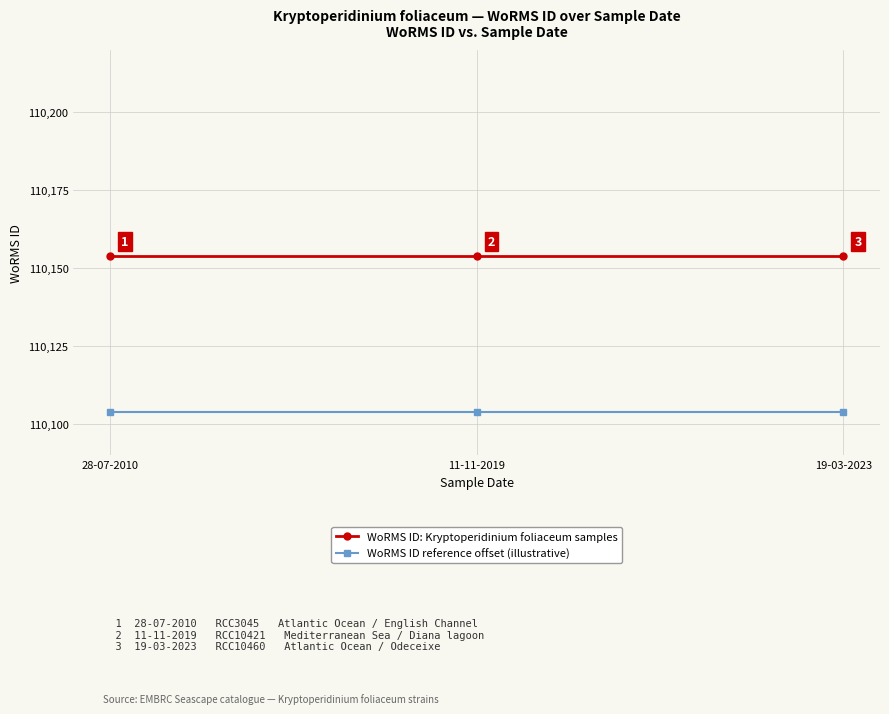

Is it true that WoRMS ID reference offset (illustrative) equals 110104 at 19-03-2023?

True